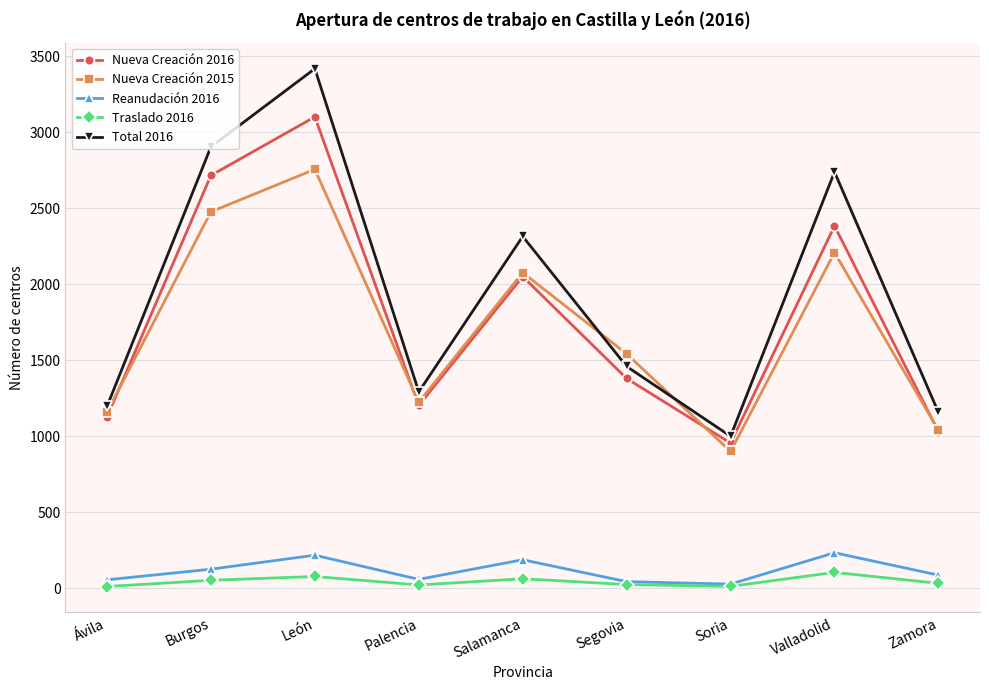

What is the difference between the highest and lowest values at Valladolid?

2633